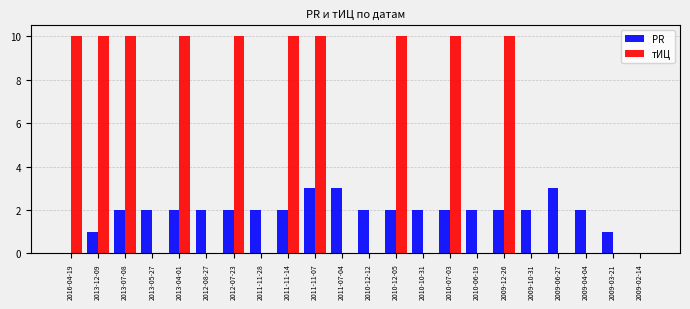

What is the maximum value shown in the chart?

10